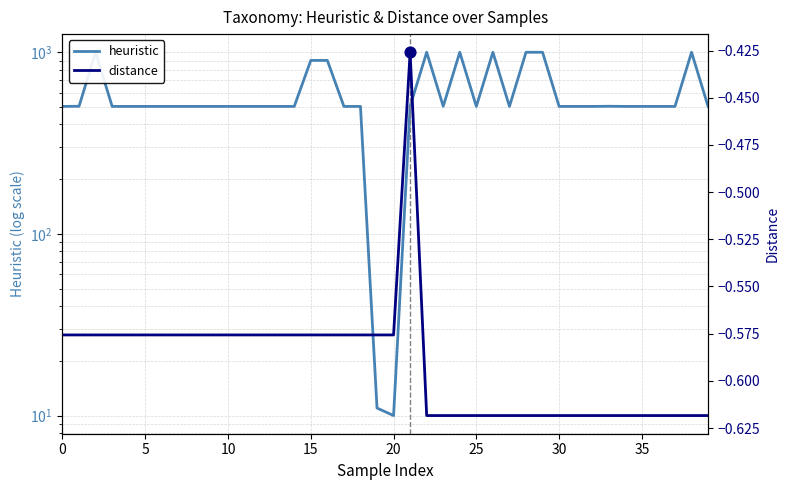

What is the total value across all series at 38?

998.4